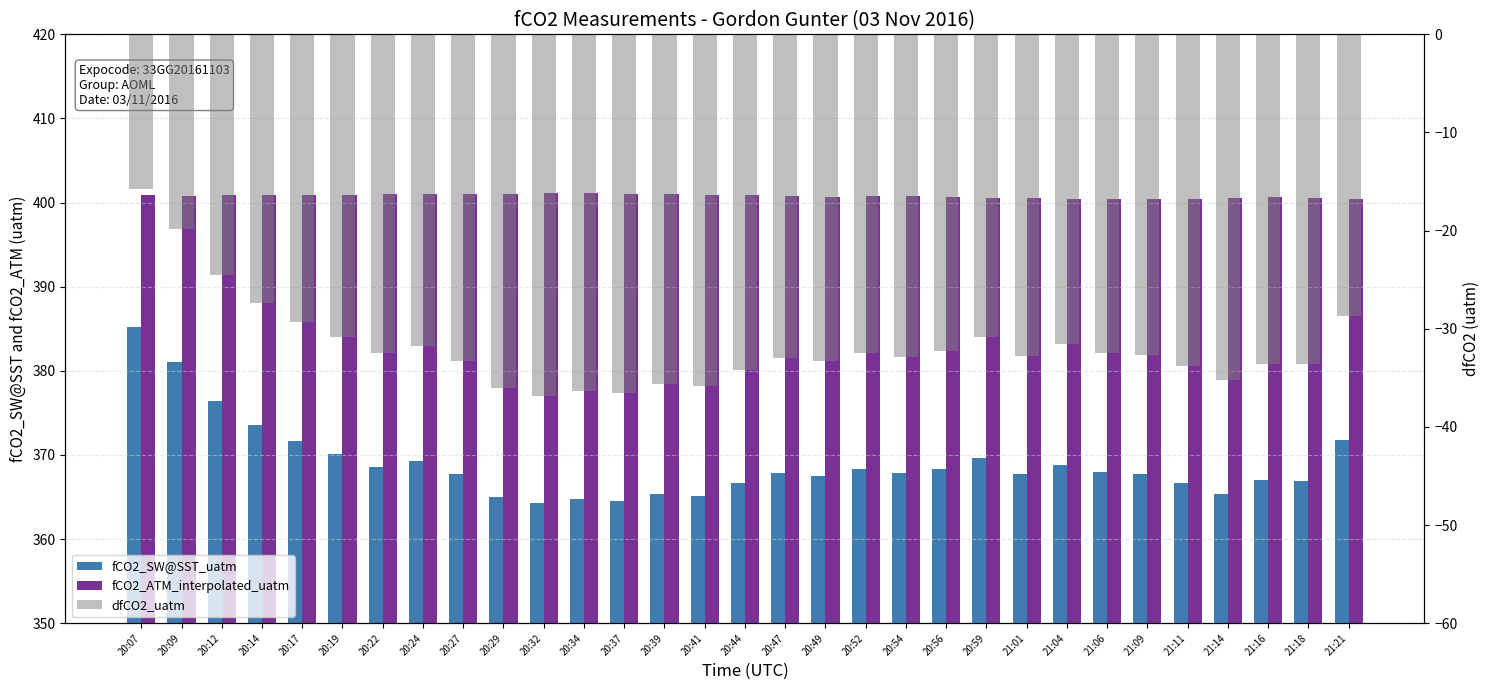

Where is fCO2_SW@SST_uatm nearest to the value 374?

20:14